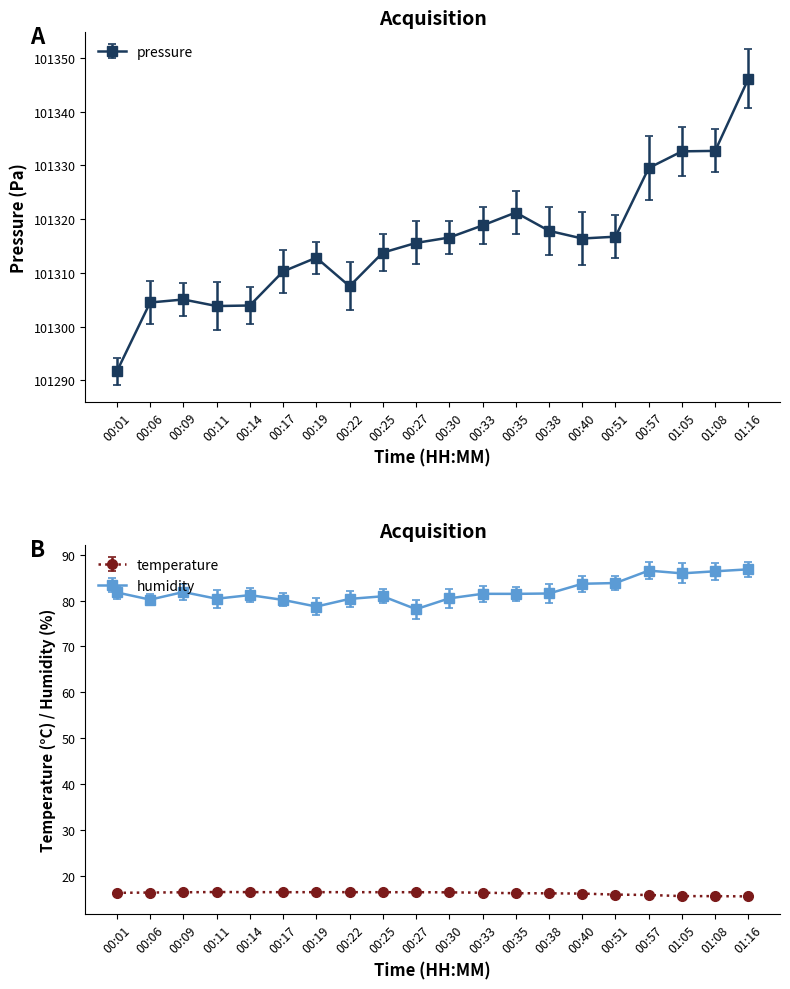

True or false: pressure has more than 0 points higher than both neighbors.

True